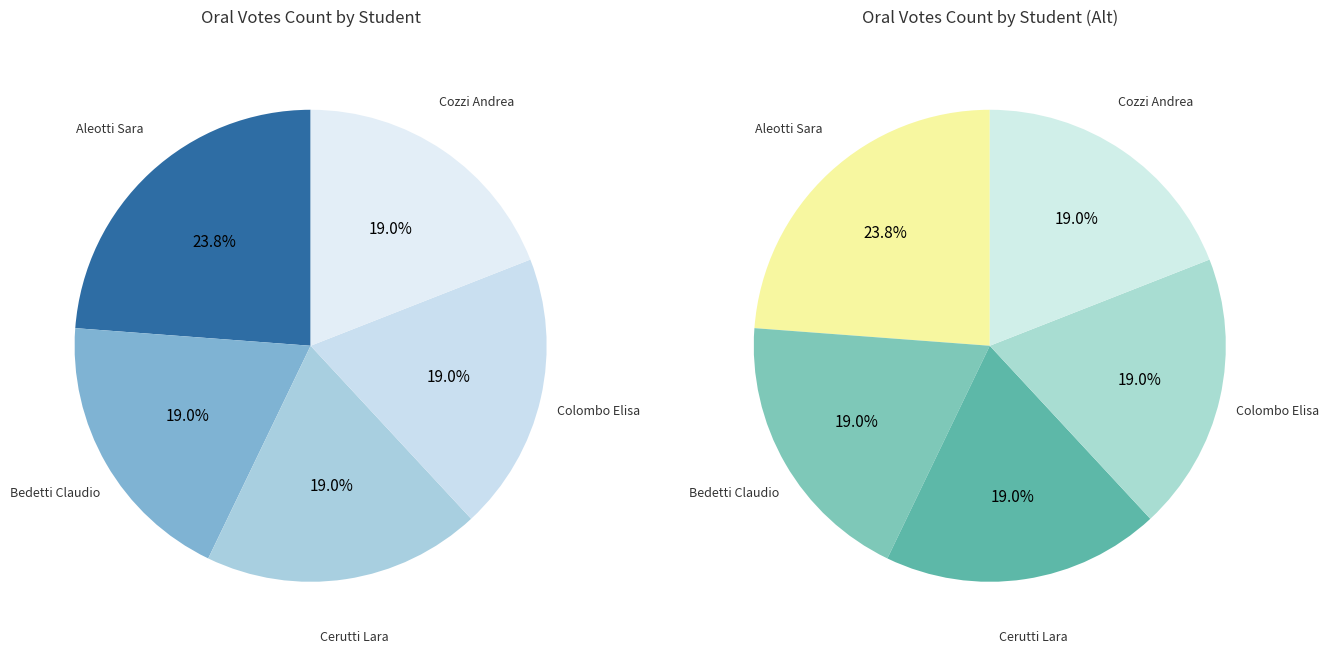

Which has a higher value, Aleotti Sara or Bedetti Claudio?

Aleotti Sara